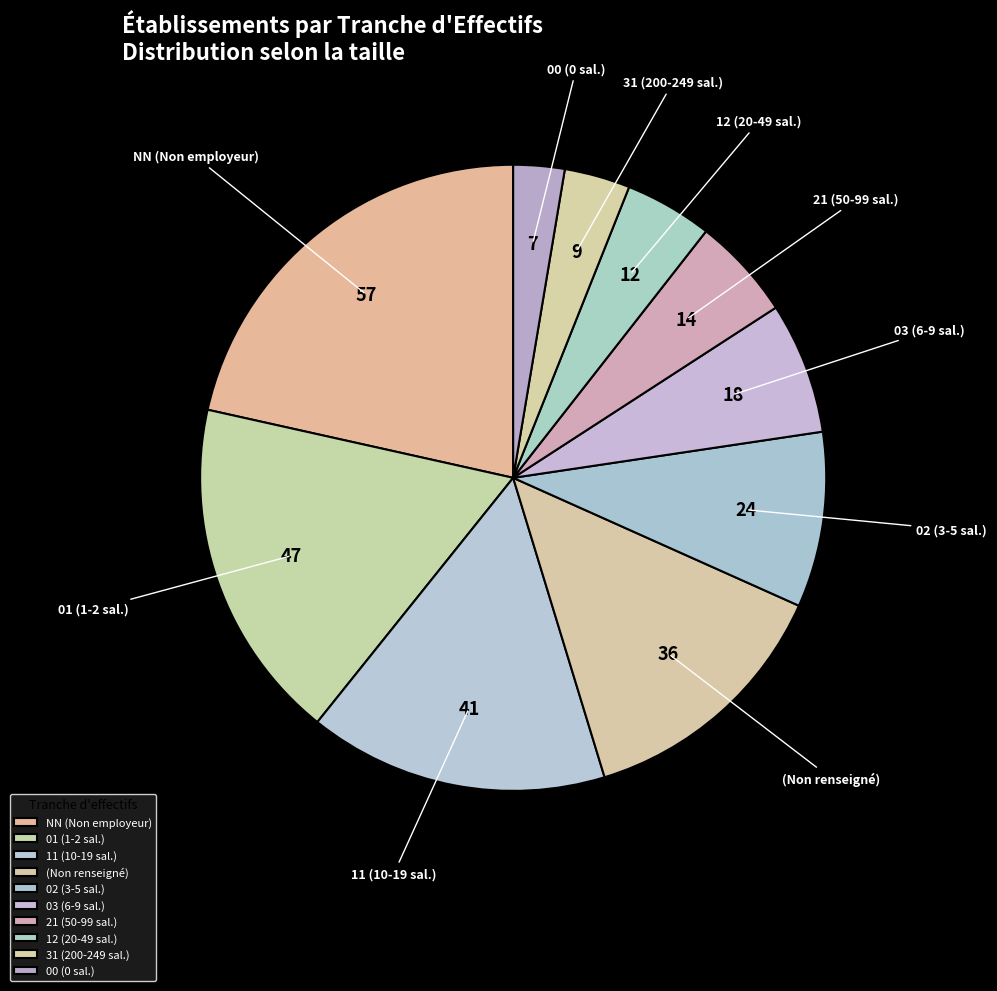

Between 21 (50-99 sal.) and (Non renseigné), which is larger?

(Non renseigné)